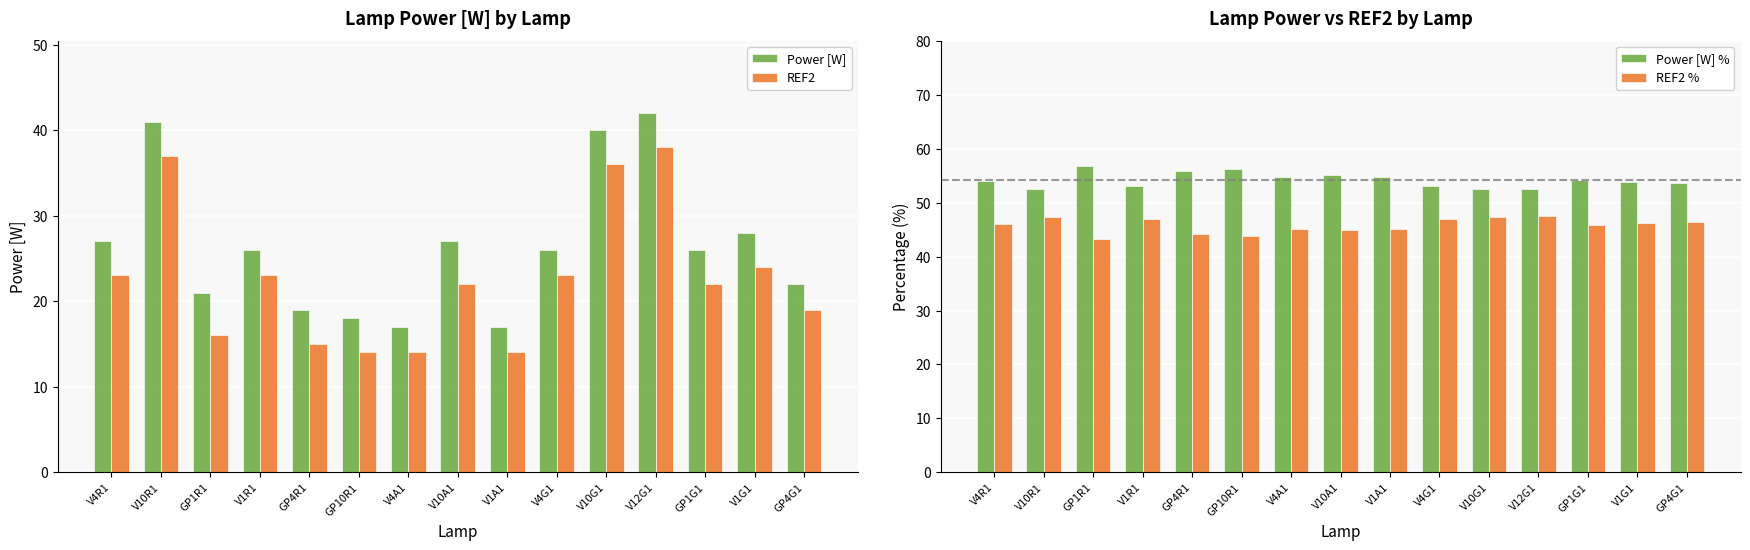

At which category is the sum across all series the highest?

V12G1